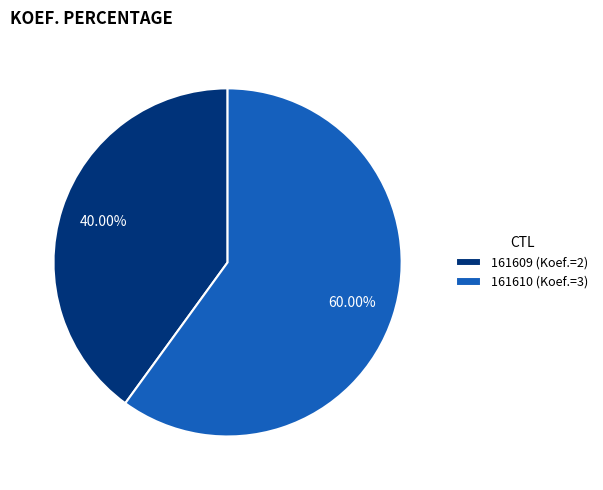

How many slices are in this pie chart?

2